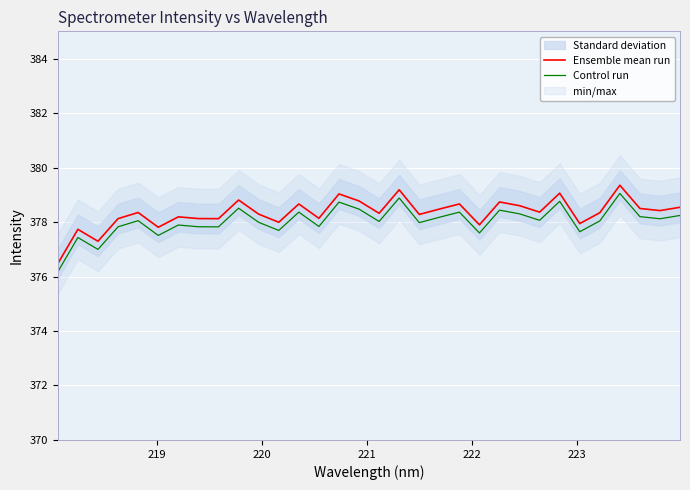

In Ensemble mean run, how many points are lower than both neighbors (excluding endpoints)?

11